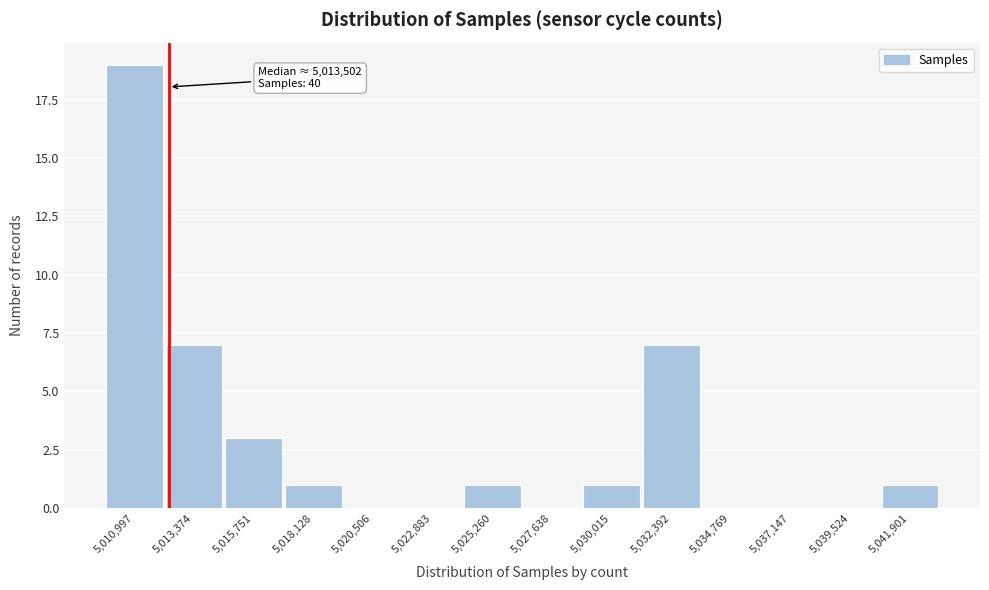

Reading left to right, transcribe all the data shown in this chart.

5,010,997=19	5,013,374=7	5,015,751=3	5,018,128=1	5,020,506=0	5,022,883=0	5,025,260=1	5,027,638=0	5,030,015=1	5,032,392=7	5,034,769=0	5,037,147=0	5,039,524=0	5,041,901=1